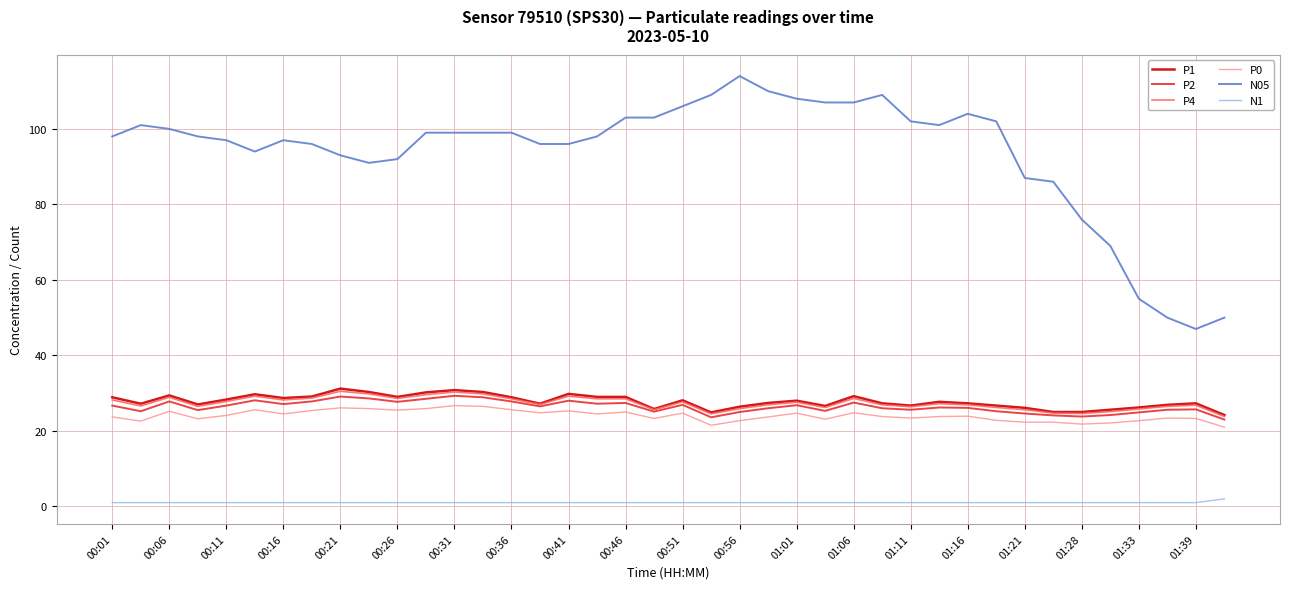

What is the greatest value displayed?

114.0